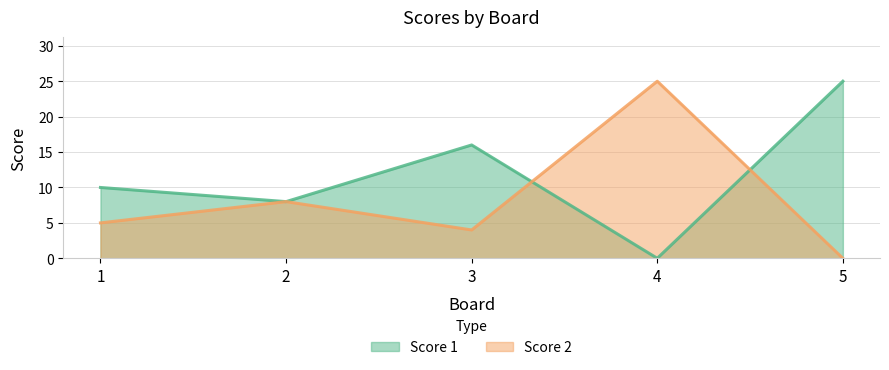

Is the value of Score 1 at 5 greater than the value of Score 2 at 5?

Yes